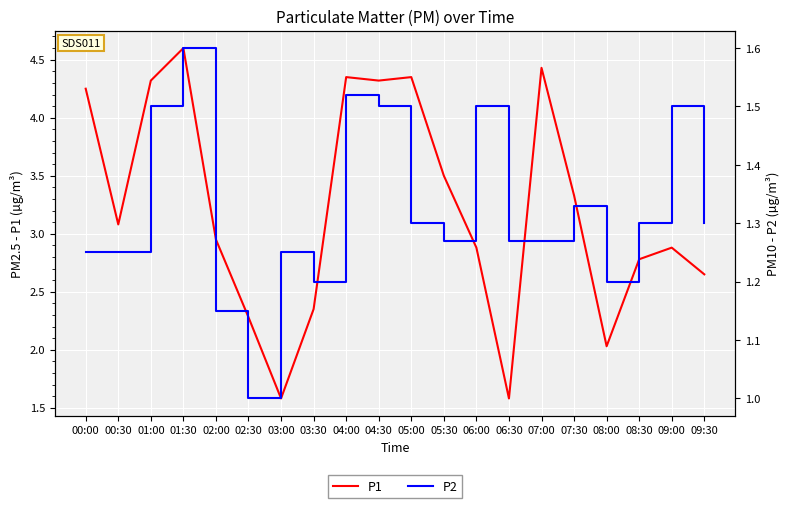

What is the difference between the second highest and second lowest values in the P2 series?

0.4